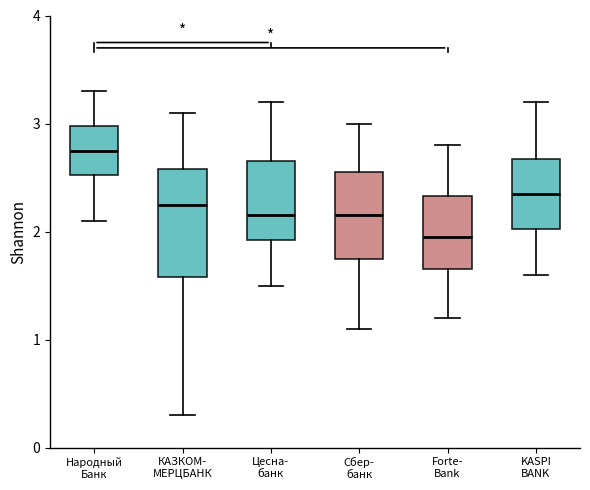

Where is the upper edge of the box for Forte- Bank on the y-axis? The values are not printed on the chart, so give them approximately, as read against the axis.

2.3